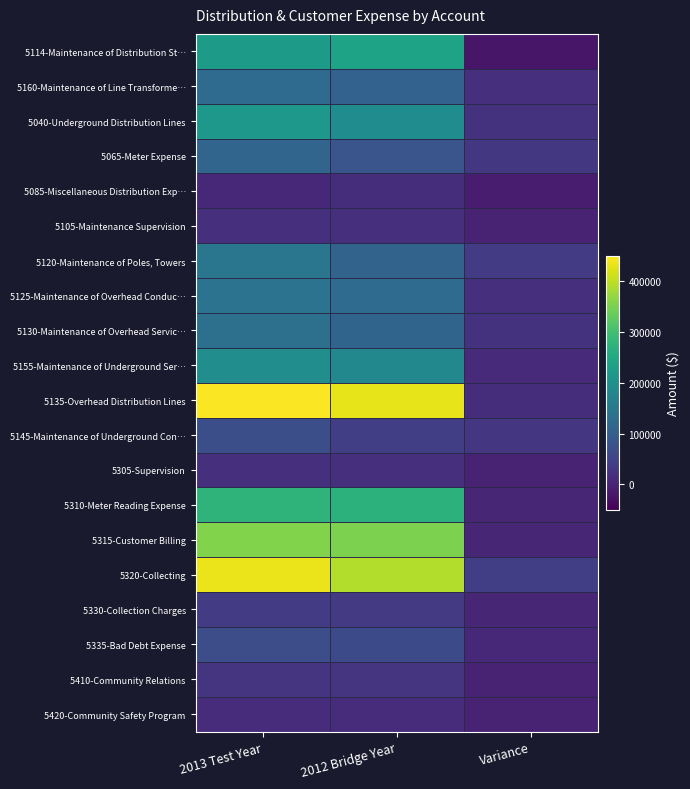

Reading right to left, what are all the values shown in this chart?

5114-Maintenance of Distribution St…: Variance=-19000	2012 Bridge Year=241000	2013 Test Year=222000
5160-Maintenance of Line Transforme…: Variance=17000	2012 Bridge Year=107000	2013 Test Year=124000
5040-Underground Distribution Lines: Variance=23000	2012 Bridge Year=193000	2013 Test Year=216000
5065-Meter Expense: Variance=32000	2012 Bridge Year=81000	2013 Test Year=113000
5085-Miscellaneous Distribution Exp…: Variance=-10000	2012 Bridge Year=15000	2013 Test Year=5000
5105-Maintenance Supervision: Variance=0	2012 Bridge Year=18000	2013 Test Year=18000
5120-Maintenance of Poles, Towers: Variance=36000	2012 Bridge Year=110000	2013 Test Year=146000
5125-Maintenance of Overhead Conduc…: Variance=17000	2012 Bridge Year=124000	2013 Test Year=141000
5130-Maintenance of Overhead Servic…: Variance=23000	2012 Bridge Year=111000	2013 Test Year=134000
5155-Maintenance of Underground Ser…: Variance=12000	2012 Bridge Year=183000	2013 Test Year=195000
5135-Overhead Distribution Lines: Variance=16000	2012 Bridge Year=431000	2013 Test Year=447000
5145-Maintenance of Underground Con…: Variance=29000	2012 Bridge Year=42000	2013 Test Year=71000
5305-Supervision: Variance=0	2012 Bridge Year=18000	2013 Test Year=18000
5310-Meter Reading Expense: Variance=4000	2012 Bridge Year=272000	2013 Test Year=276000
5315-Customer Billing: Variance=4000	2012 Bridge Year=352000	2013 Test Year=356000
5320-Collecting: Variance=43000	2012 Bridge Year=392000	2013 Test Year=435000
5330-Collection Charges: Variance=3000	2012 Bridge Year=34000	2013 Test Year=37000
5335-Bad Debt Expense: Variance=7000	2012 Bridge Year=62000	2013 Test Year=69000
5410-Community Relations: Variance=0	2012 Bridge Year=25000	2013 Test Year=25000
5420-Community Safety Program: Variance=0	2012 Bridge Year=14000	2013 Test Year=14000